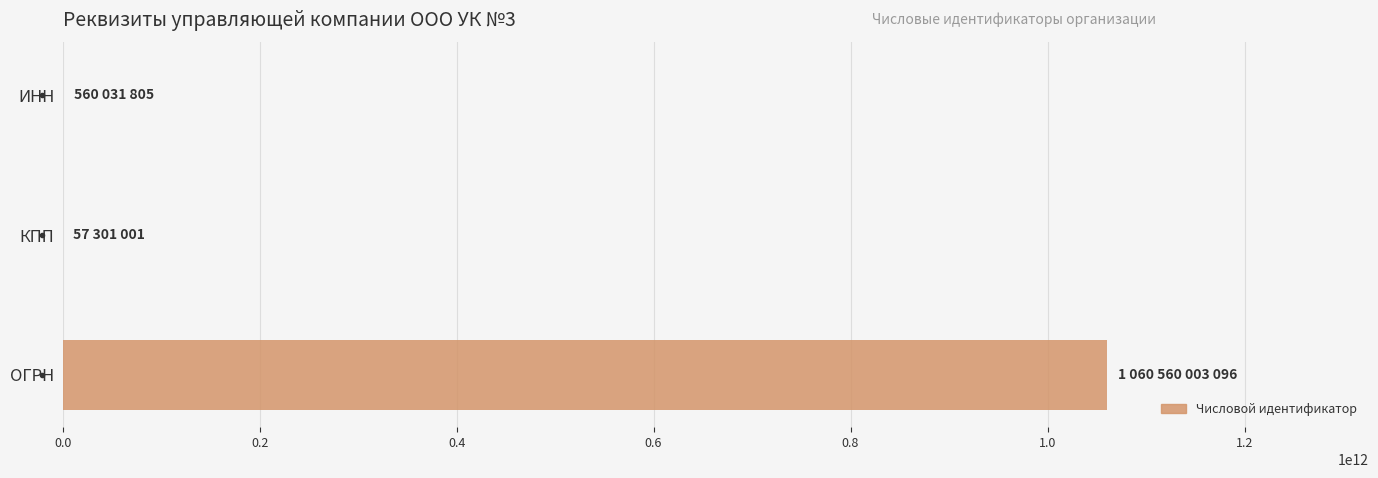

What is the sum of all values?

1061177335902